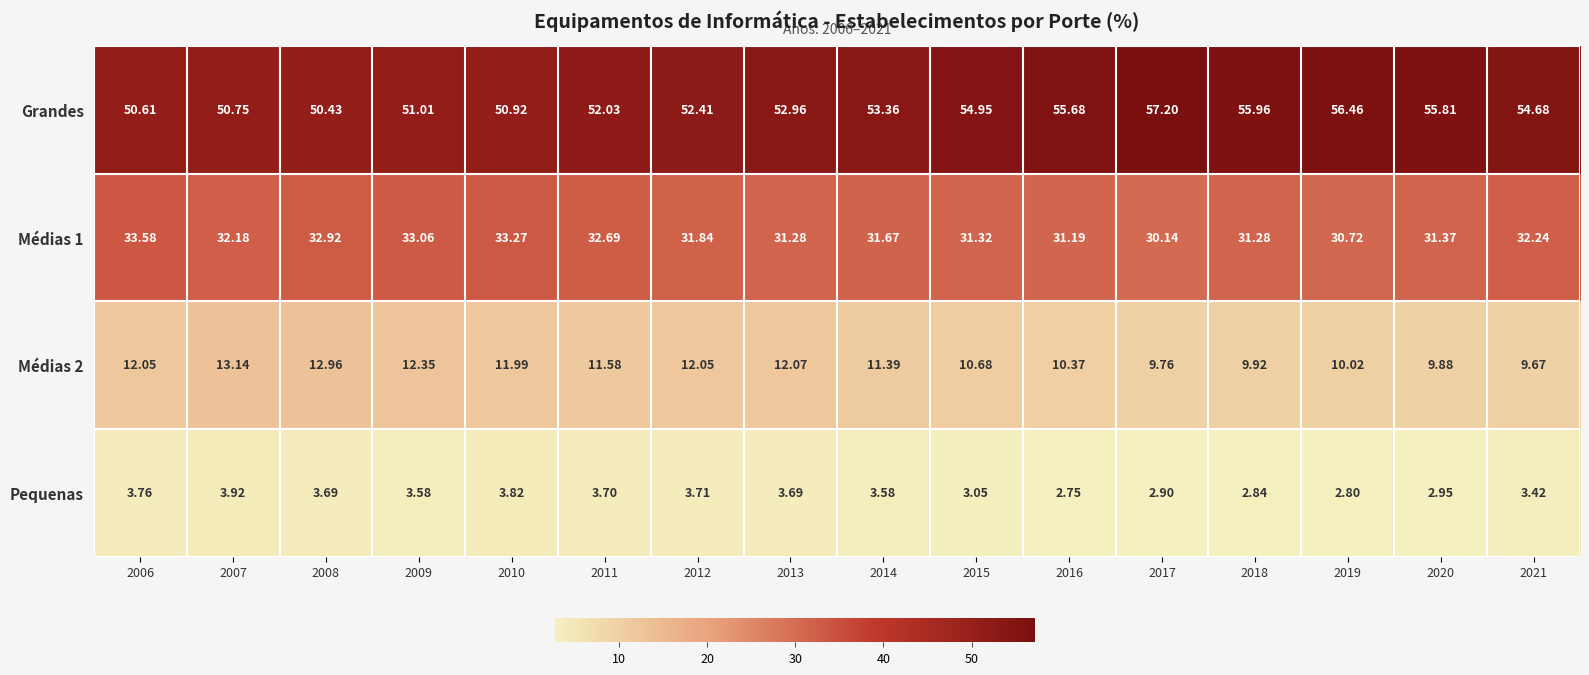

Which series has the widest spread of values?

Grandes